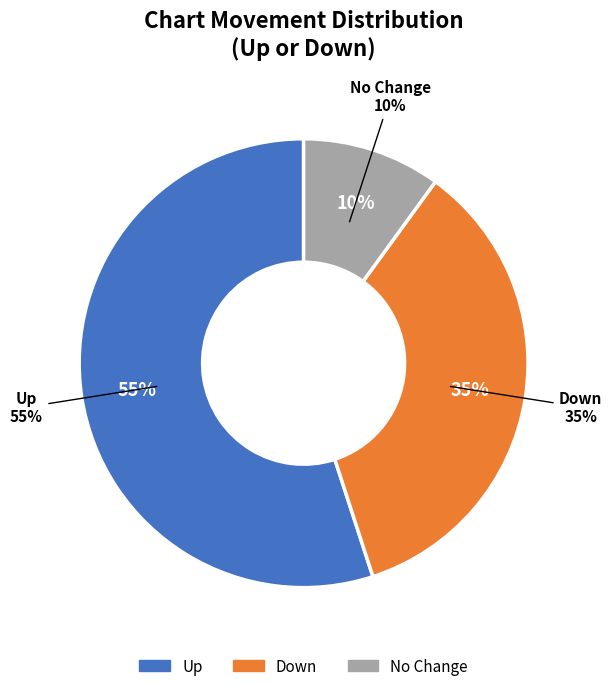

What is the largest slice in the pie chart?

up